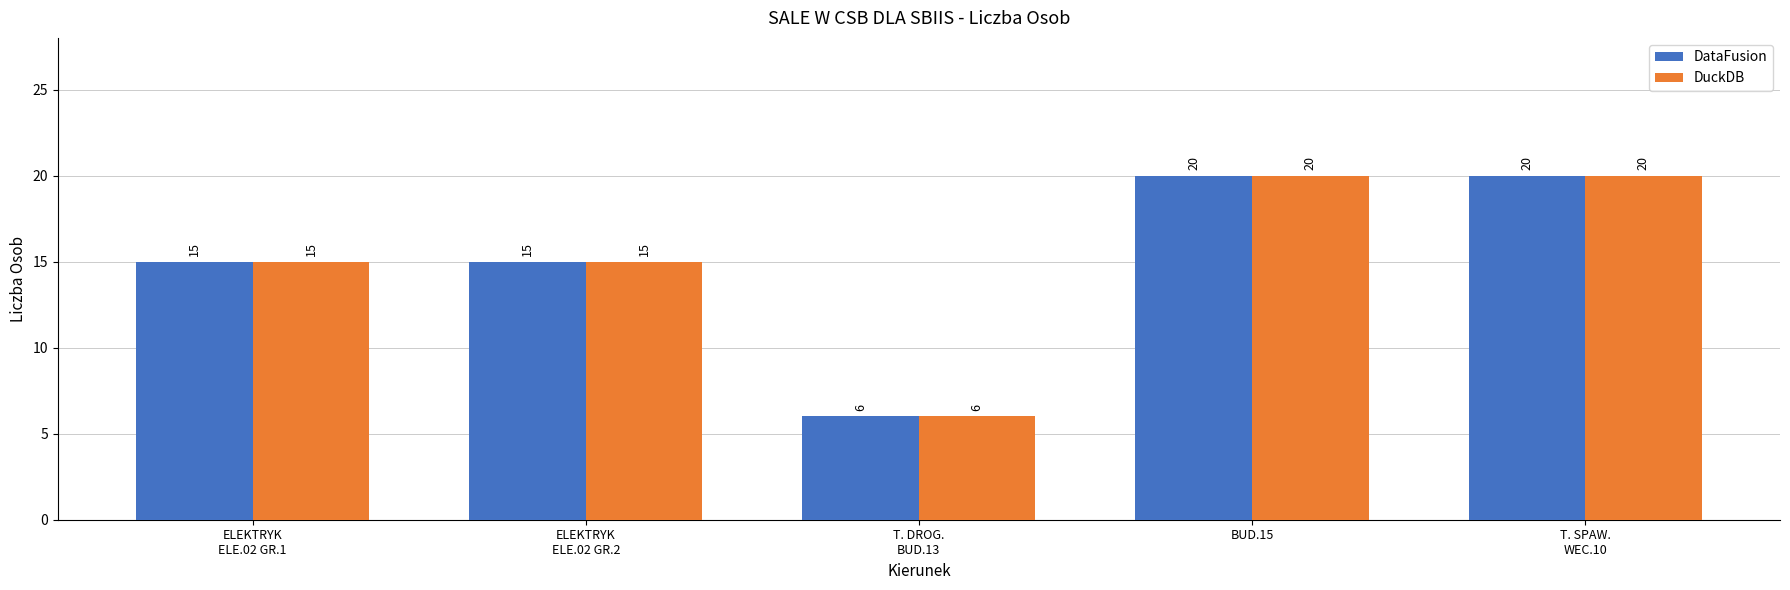

The DataFusion series shows 4 at ELEKTRYK
ELE.02 GR.2. True or false?

False